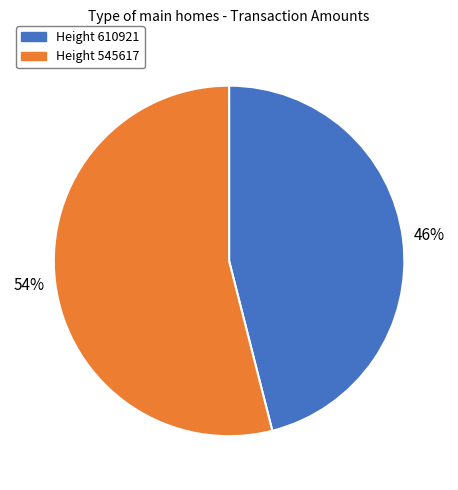

What is the smallest slice in the pie chart?

Height 610921